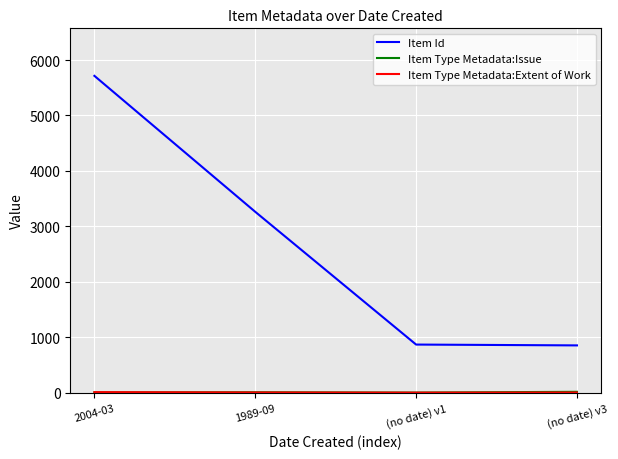

What is the total value across all series at (no date) v3?

872